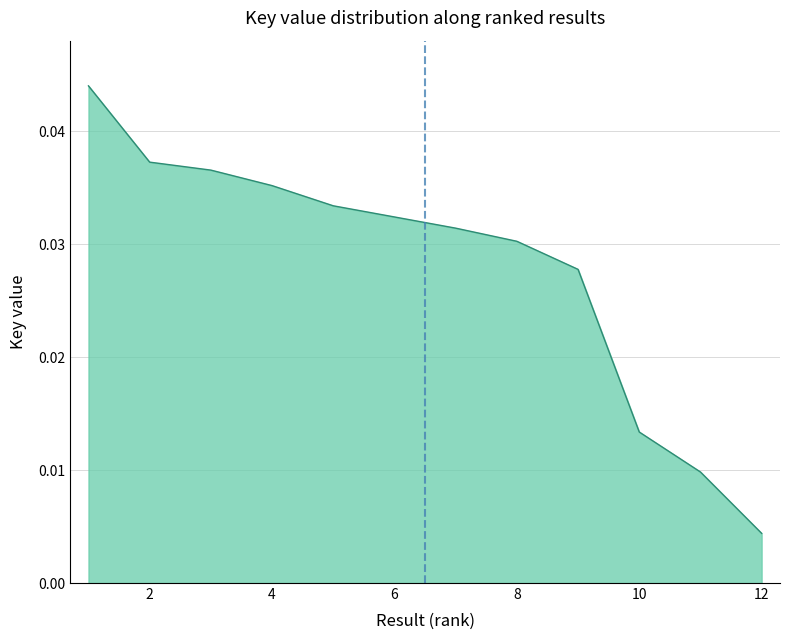

Does the chart have visible grid lines?

Yes